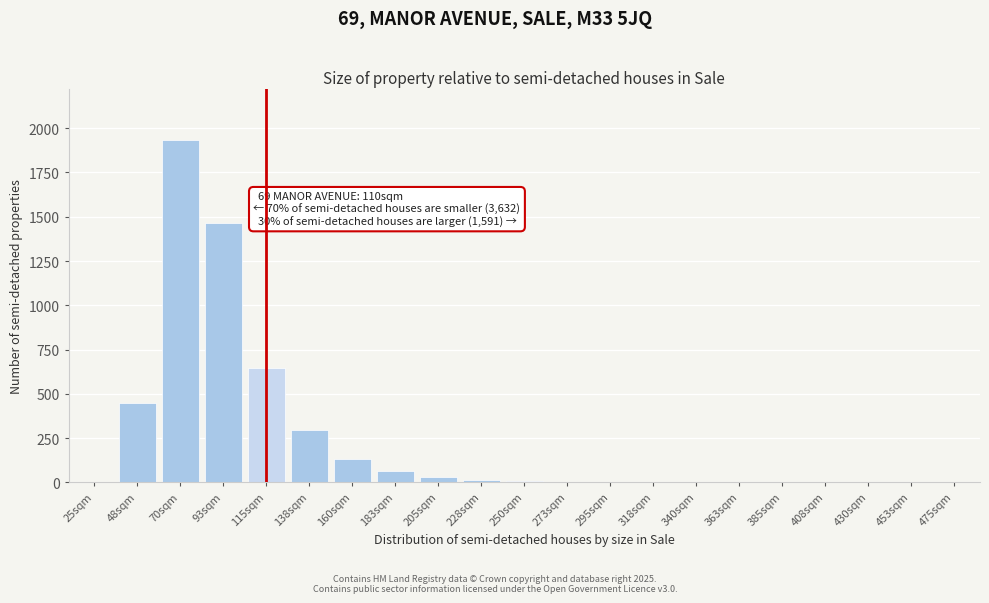

What is the sum of all values?

5042